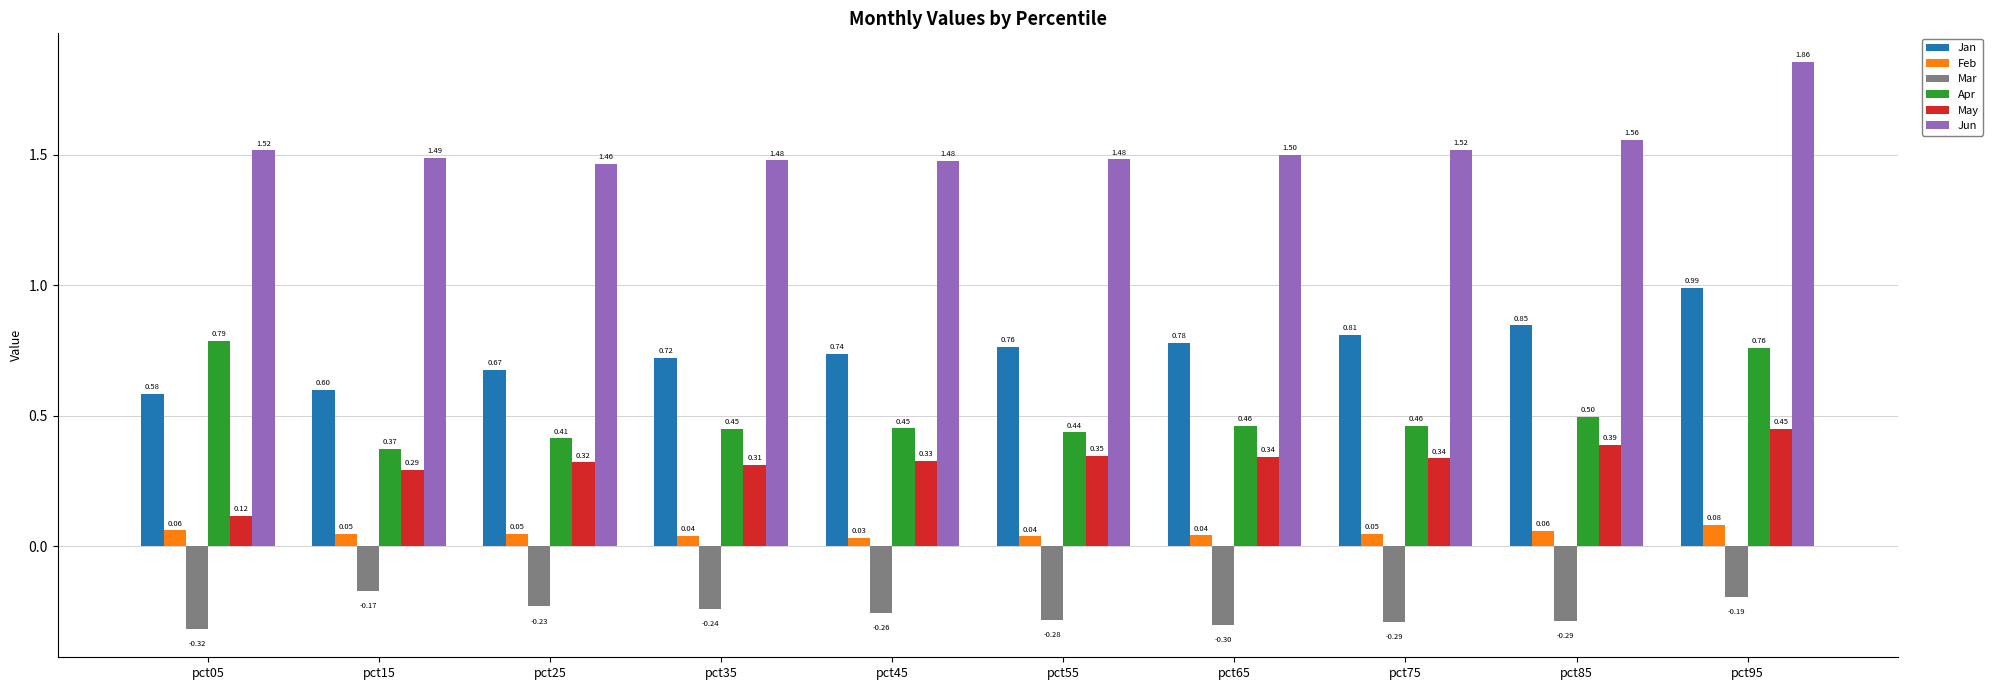

What is the average value of the Apr series?

0.5